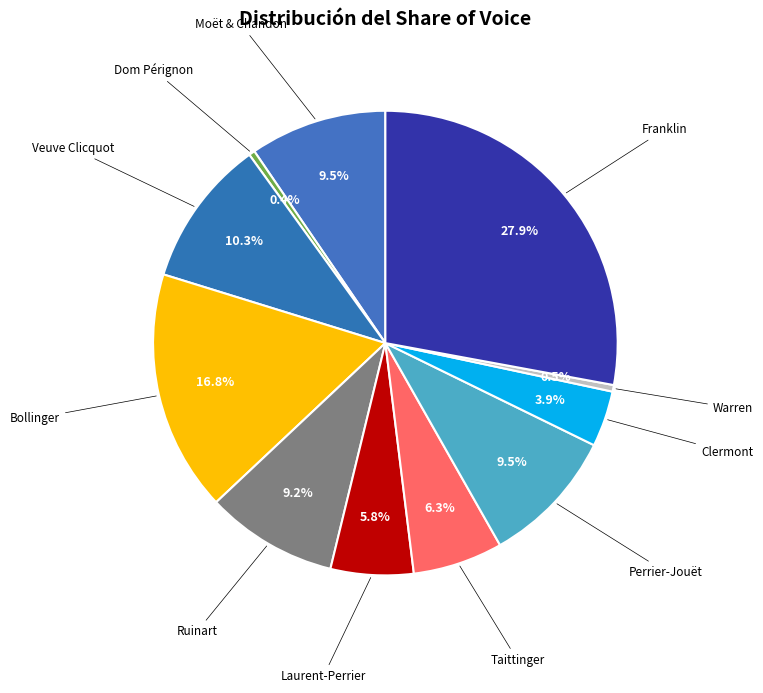

How many segments does this pie chart have?

11